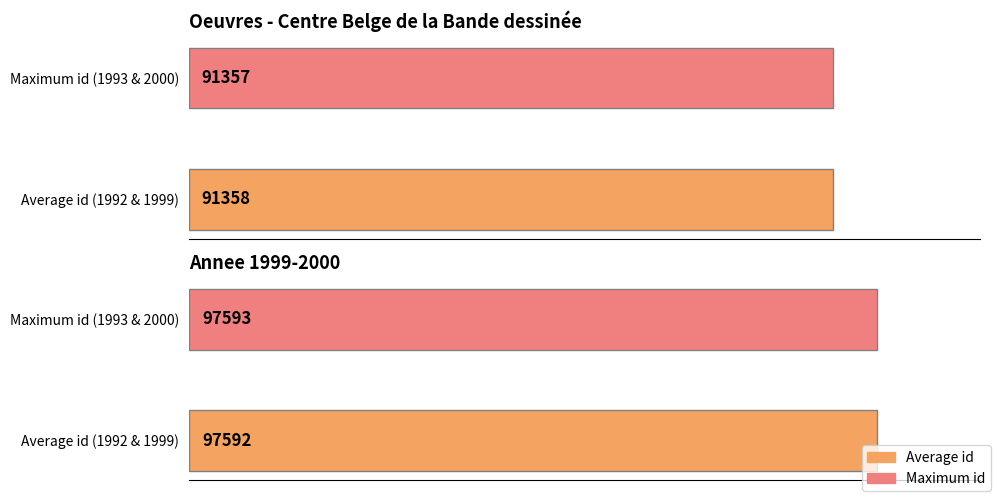

What is the difference between the highest and lowest values at Maximum id (1993 & 2000)?

6236